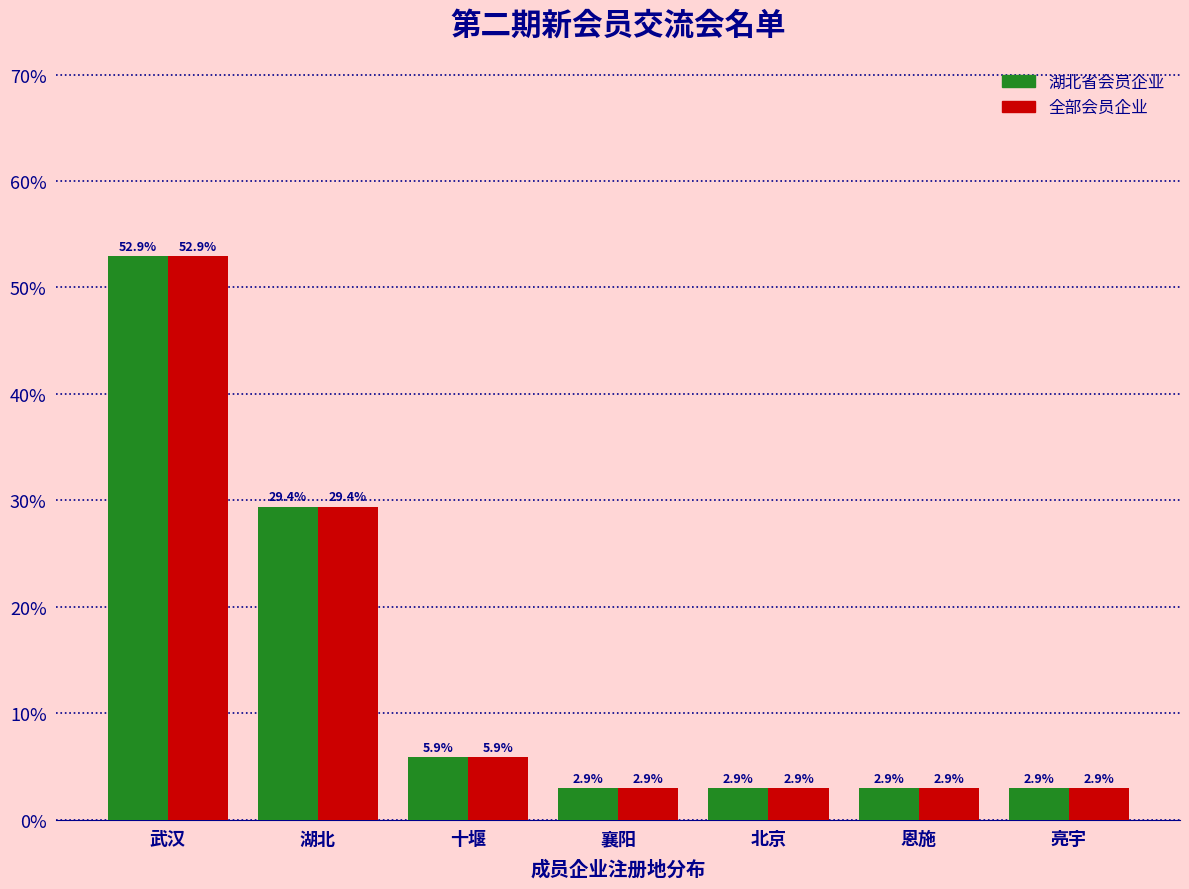

Reading left to right, transcribe all the data shown in this chart.

湖北省会员企业: 52.9	29.4	5.9	2.9	2.9	2.9	2.9
全部会员企业: 52.9	29.4	5.9	2.9	2.9	2.9	2.9